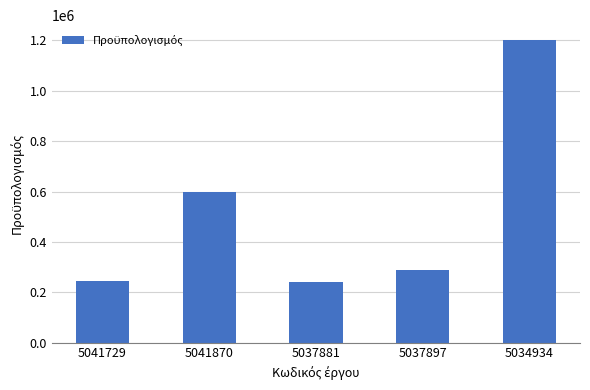

What is the maximum value shown in the chart?

1200693